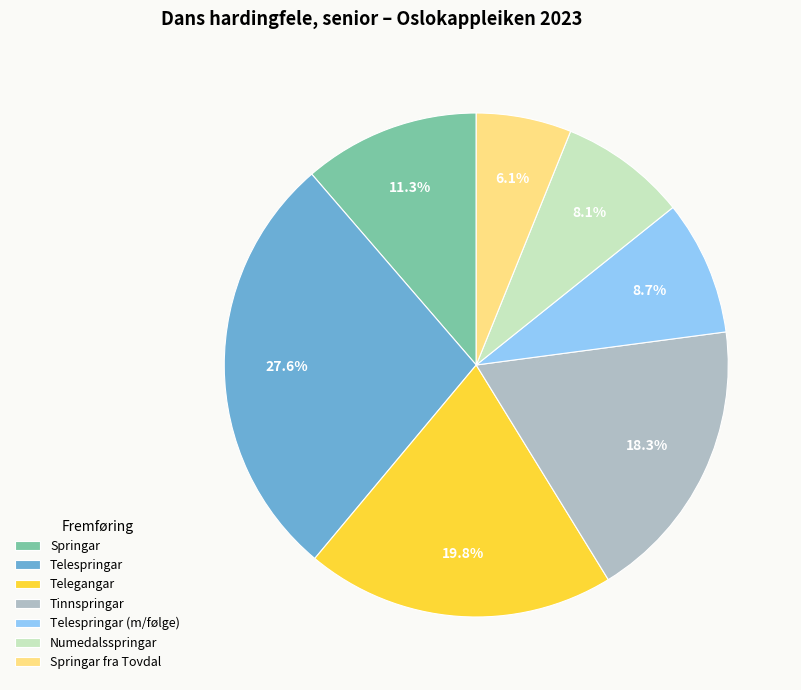

Is Numedalsspringar the majority of the pie?

No